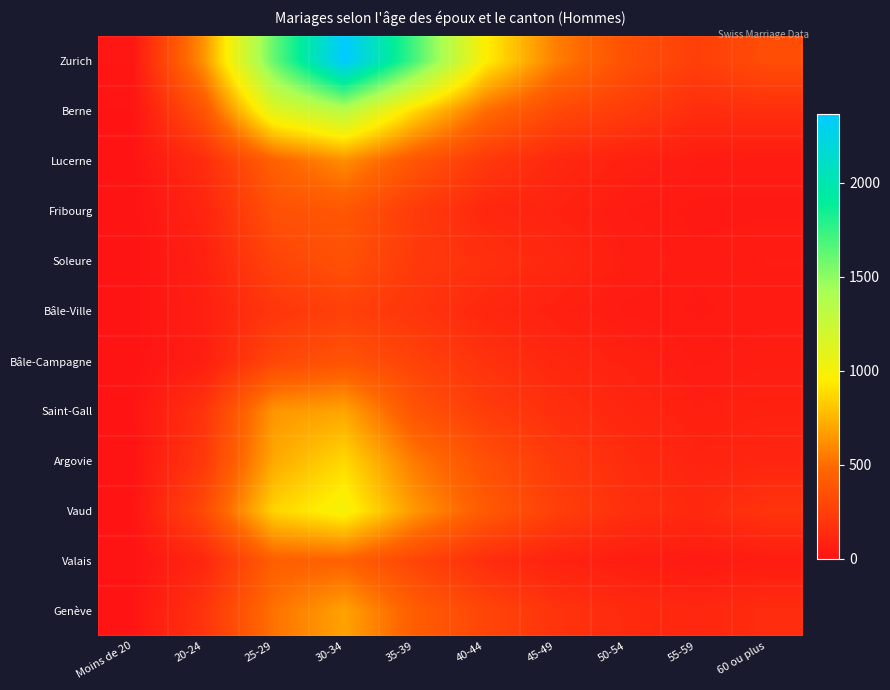

How many distinct data groups are displayed?

12